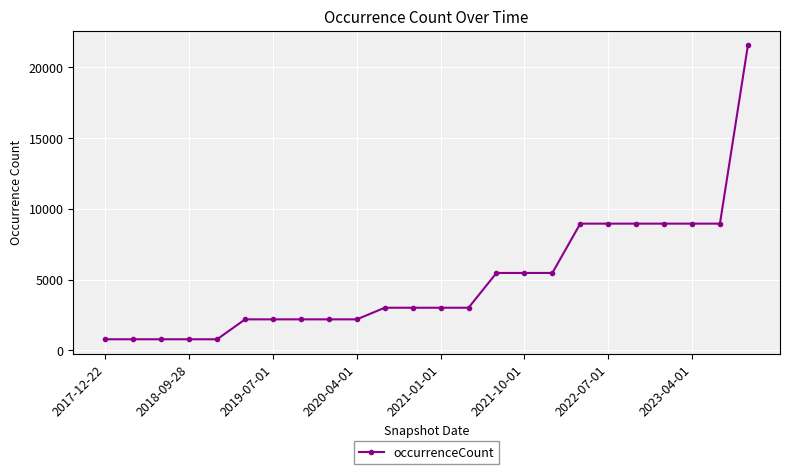

Reading left to right, what are all the values shown in this chart?

781	781	781	781	781	2188	2188	2188	2188	2188	3009	3009	3009	3009	5468	5468	5468	8953	8953	8953	8953	8953	8953	21544